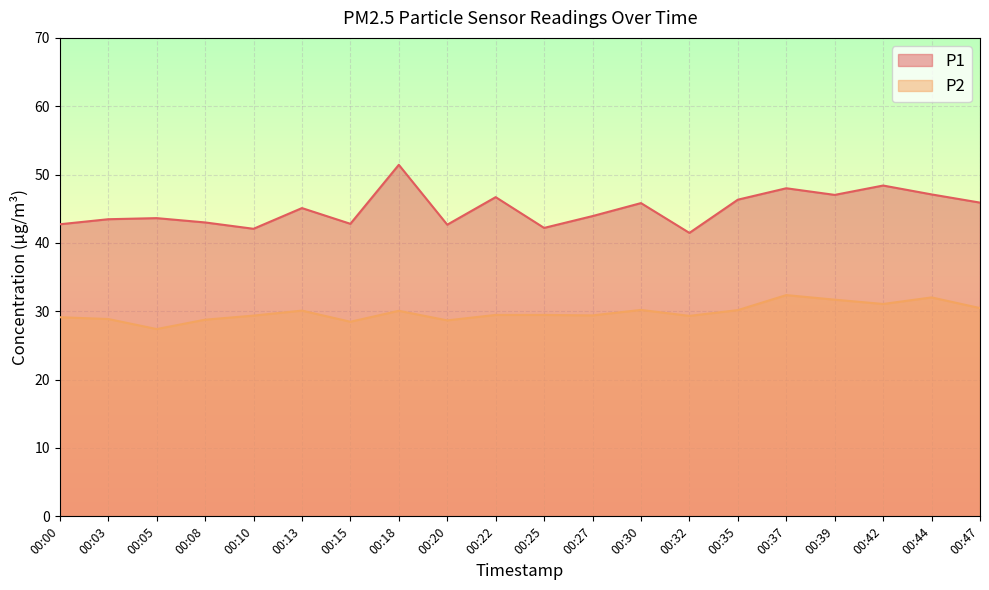

At how many categories does at least one series exceed 35?

20